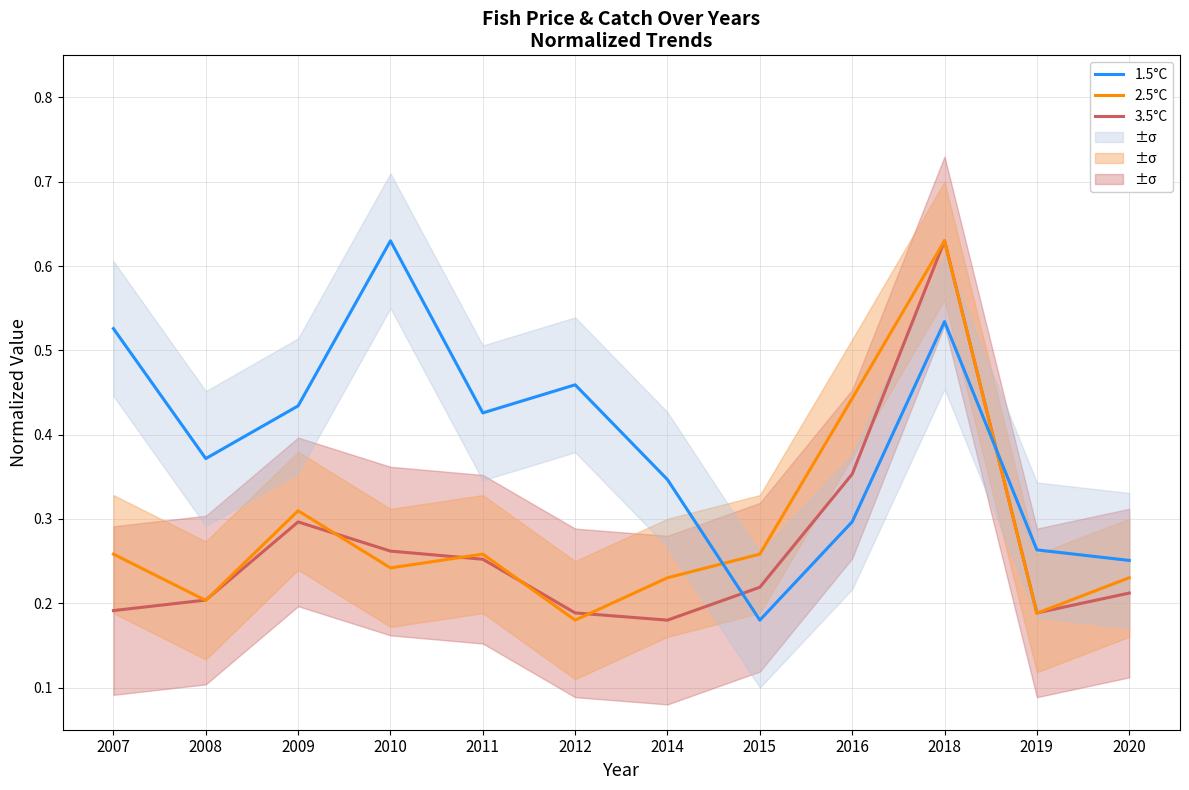

What is the value of the 3.5°C point at the 3rd from the left?

0.3